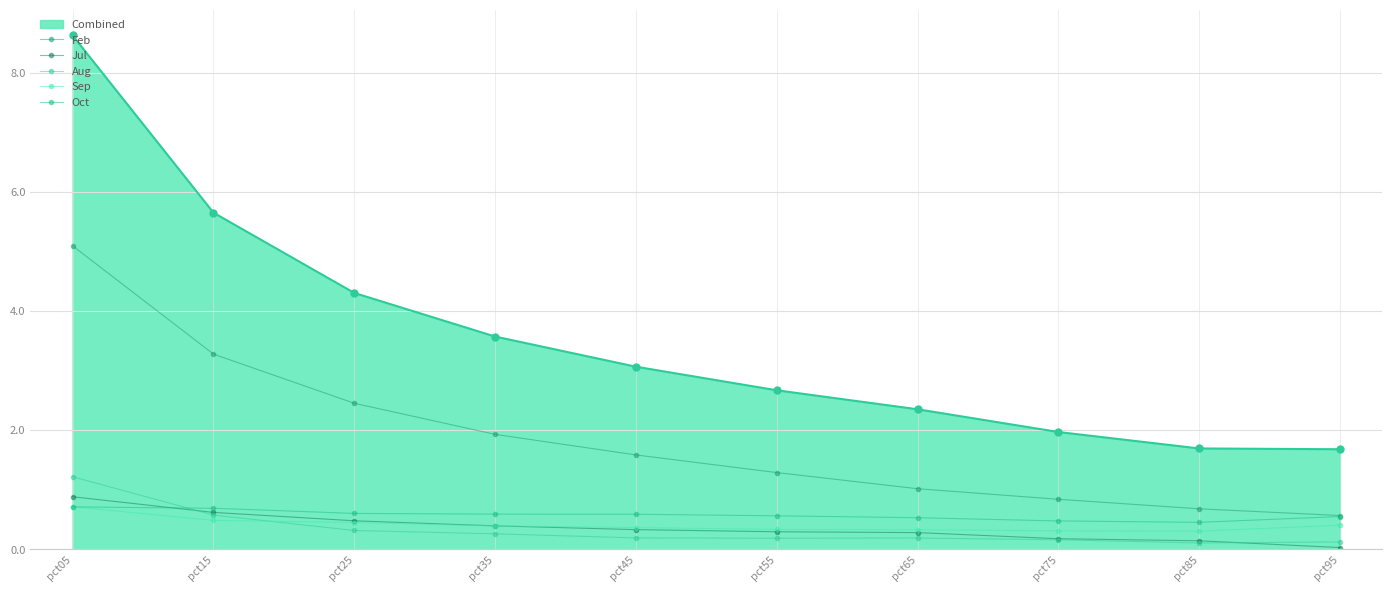

Count the number of data series in this chart.

6